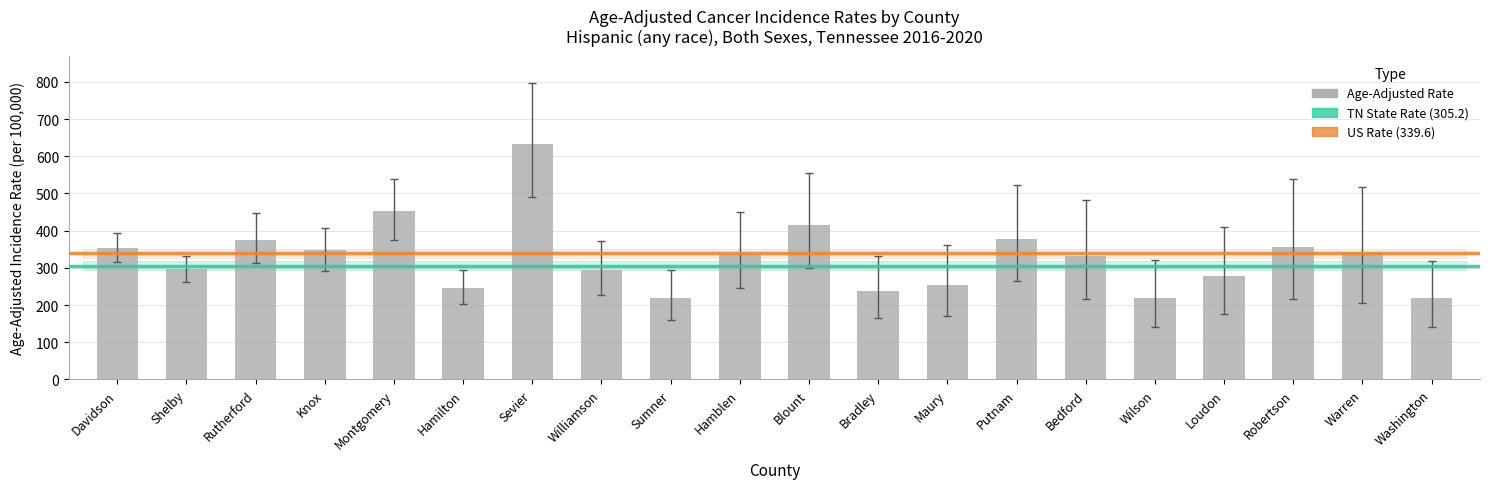

What is the greatest value displayed?

631.9